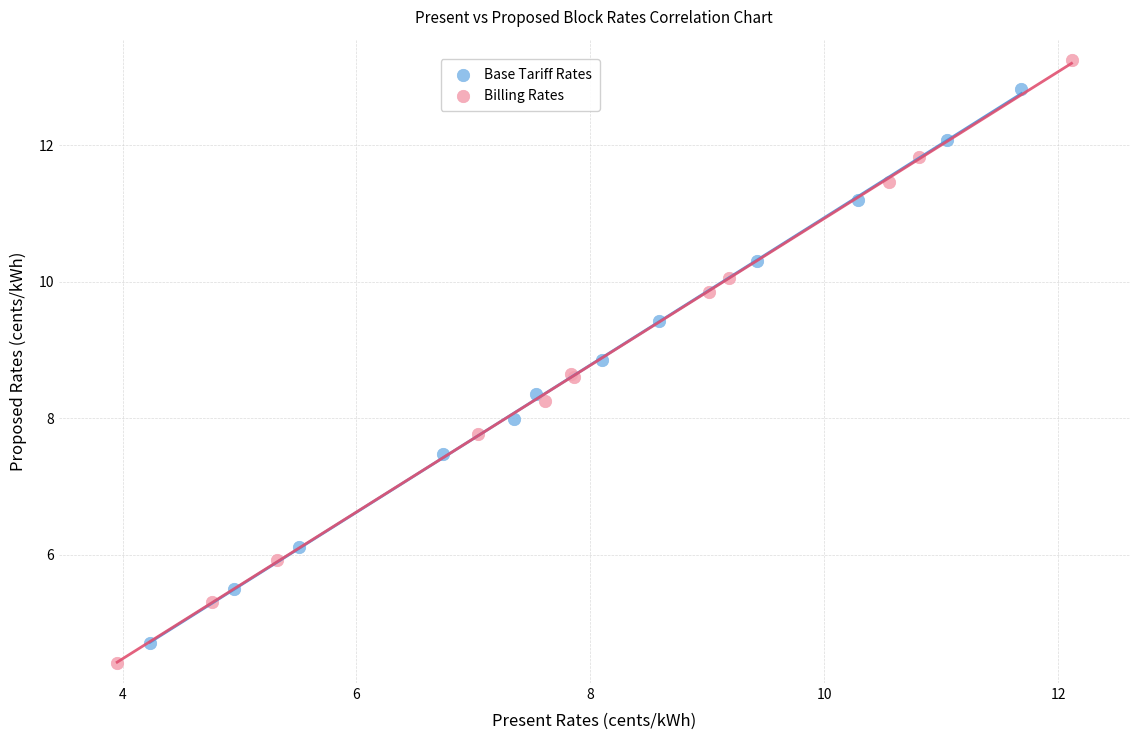

Which series has the largest Y range (max minus min)?

Billing Rates